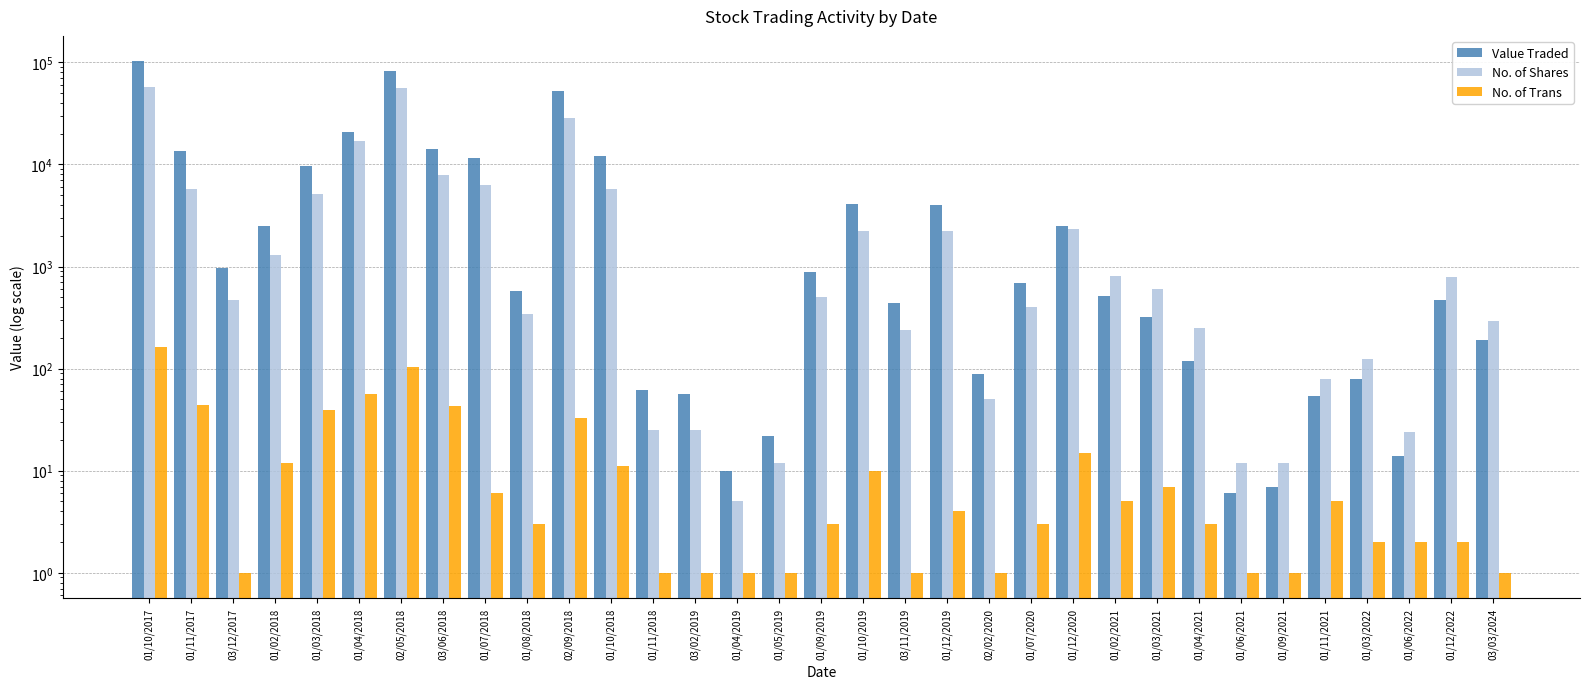

What is the spread (max minus min) of values at 01/10/2019?

4055